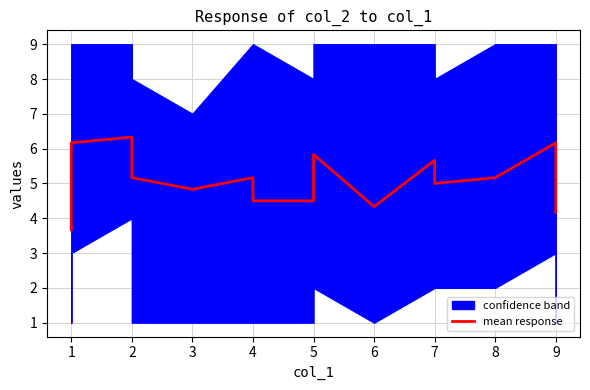

Reading right to left, transcribe all the data shown in this chart.

4.2	6.2	5.2	5.0	5.7	4.3	5.8	4.5	4.5	5.2	4.8	5.2	6.3	6.2	3.7